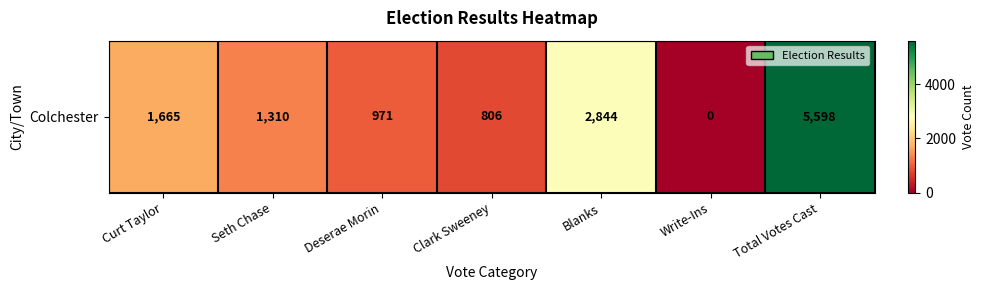

What is the difference between the maximum and minimum values?

5598